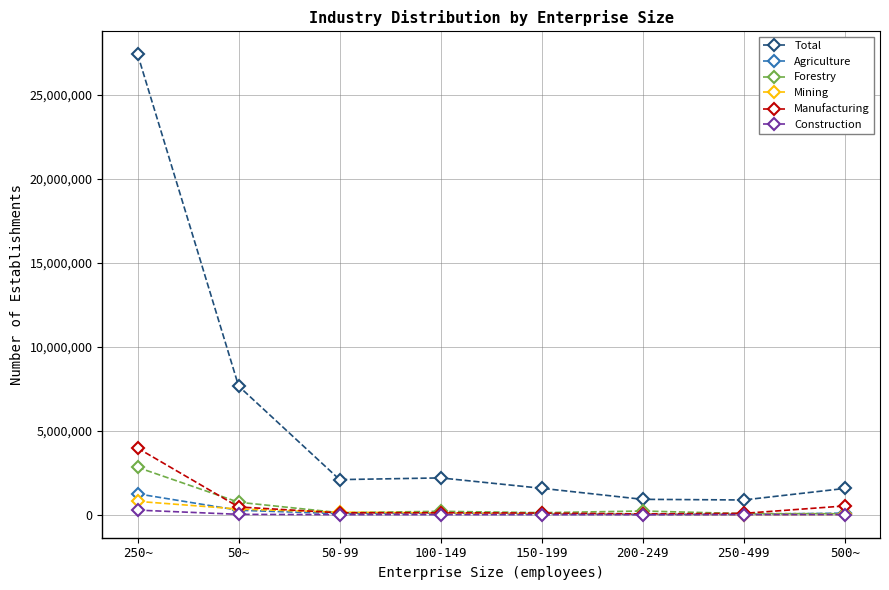

Count the number of categories in the chart.

8